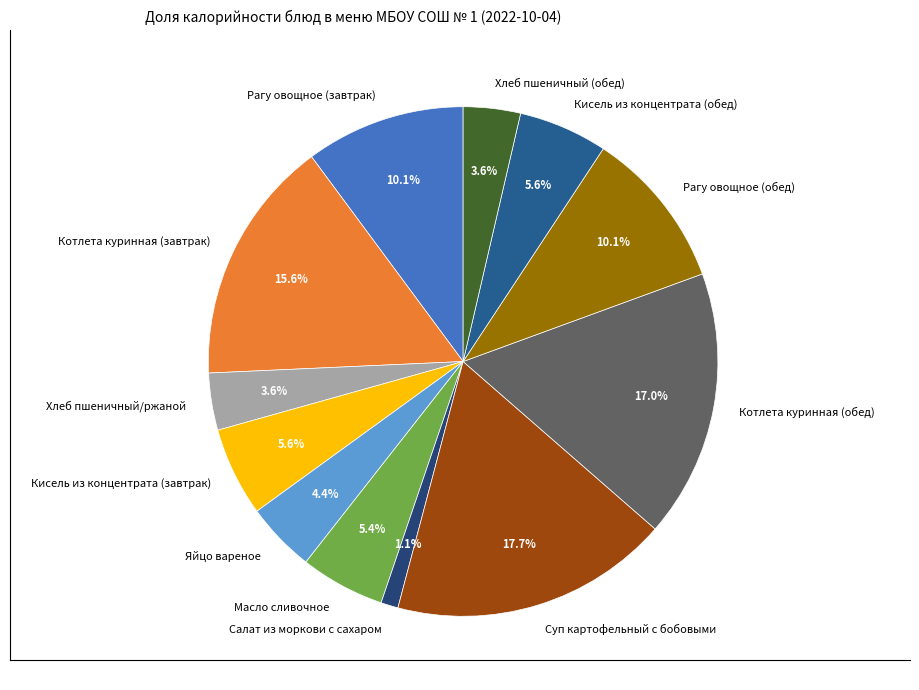

To the nearest percent, what portion does Кисель из концентрата (завтрак) represent?

6%